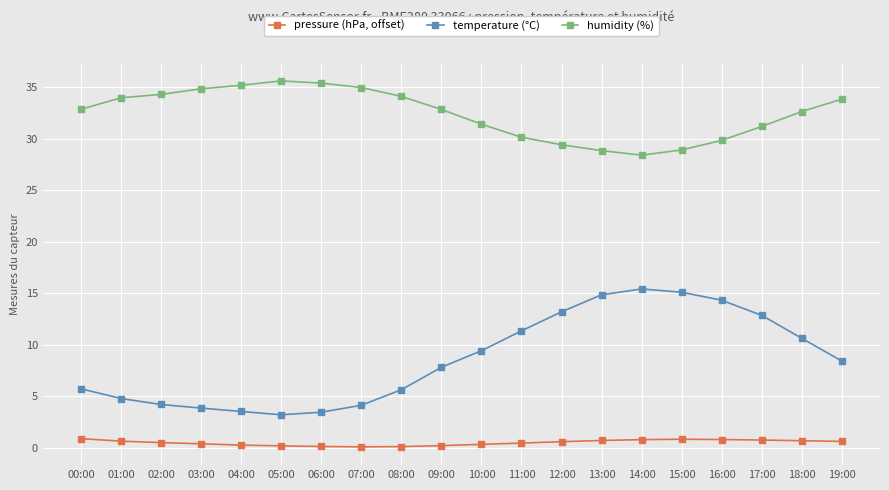

What position from the left is 04:00?

5